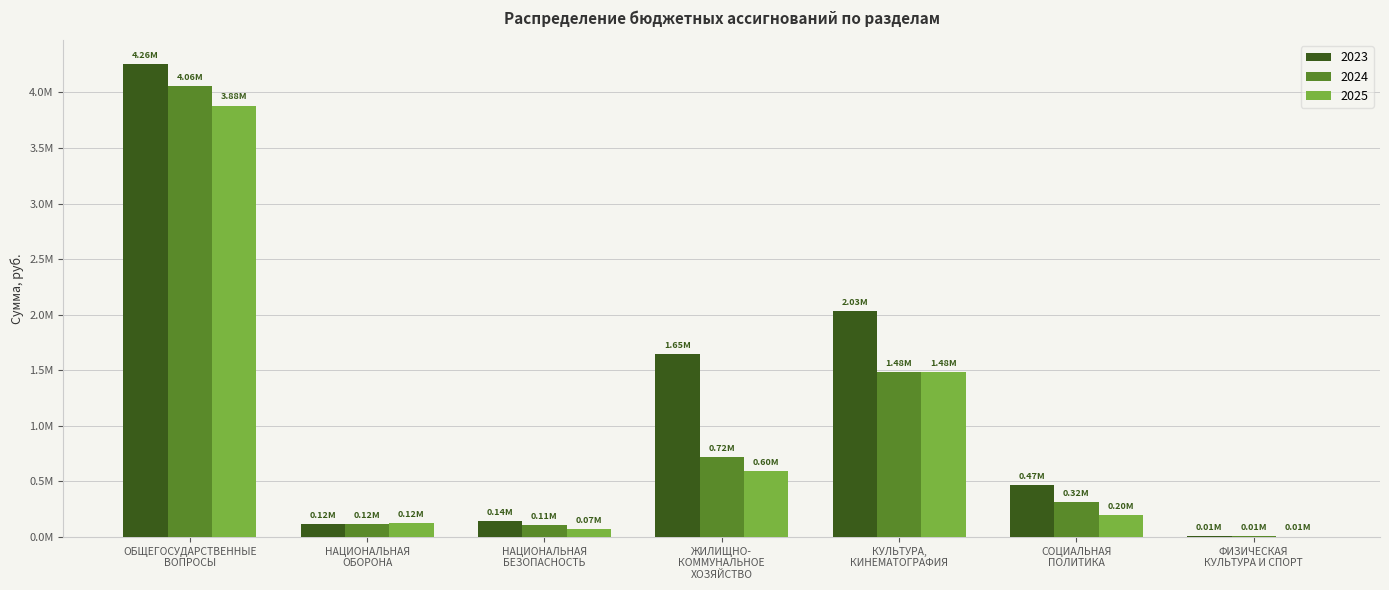

Which has a higher value, НАЦИОНАЛЬНАЯ
ОБОРОНА or ЖИЛИЩНО-
КОММУНАЛЬНОЕ
ХОЗЯЙСТВО?

ЖИЛИЩНО-
КОММУНАЛЬНОЕ
ХОЗЯЙСТВО